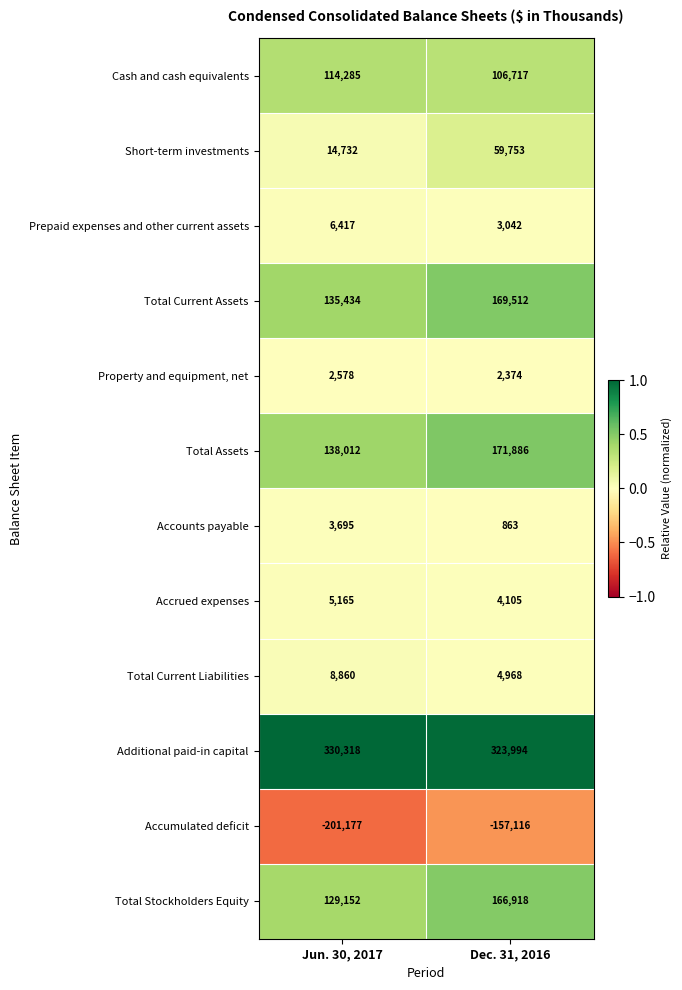

The value of Total Stockholders Equity at Dec. 31, 2016 is 166918. True or false?

True